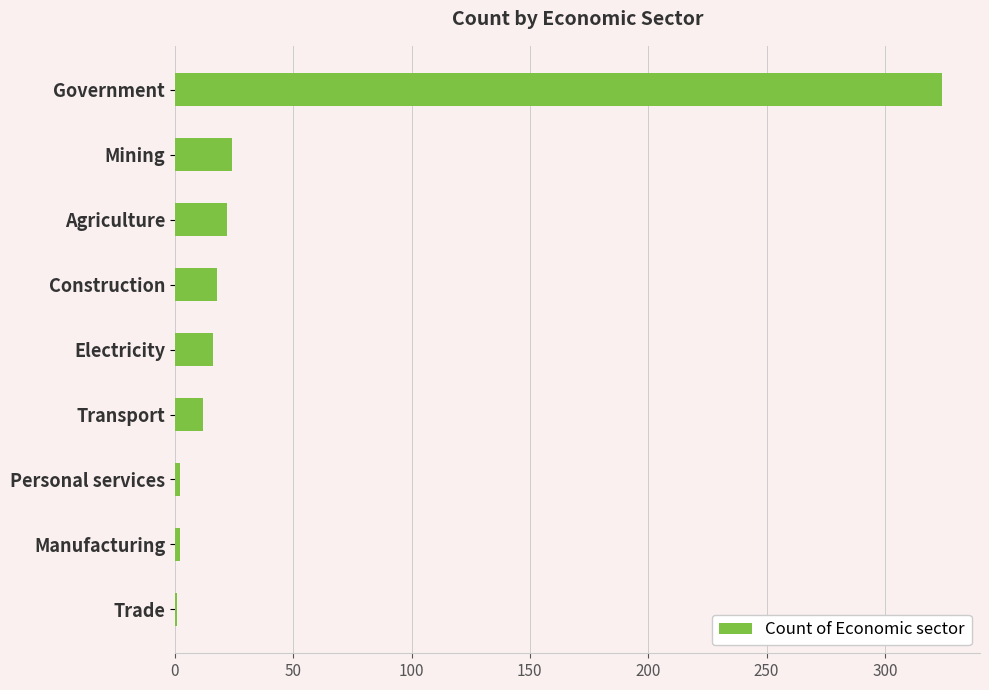

What is the maximum value shown in the chart?

324